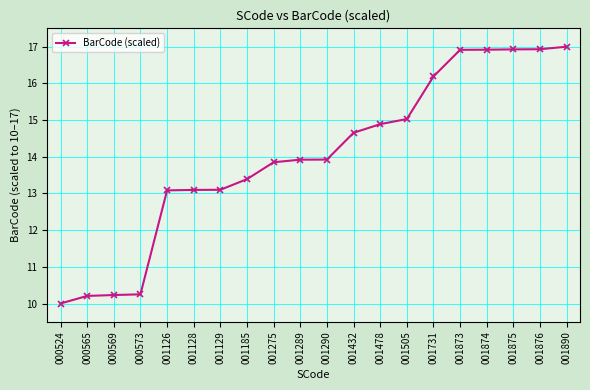

What is the value of the 7th point from the left?

13.1